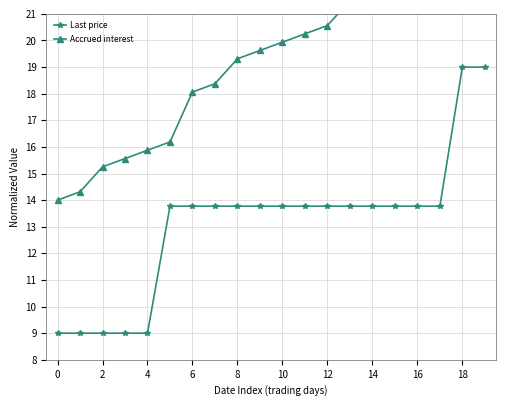

What is the lowest value of the Accrued interest series?

14.0